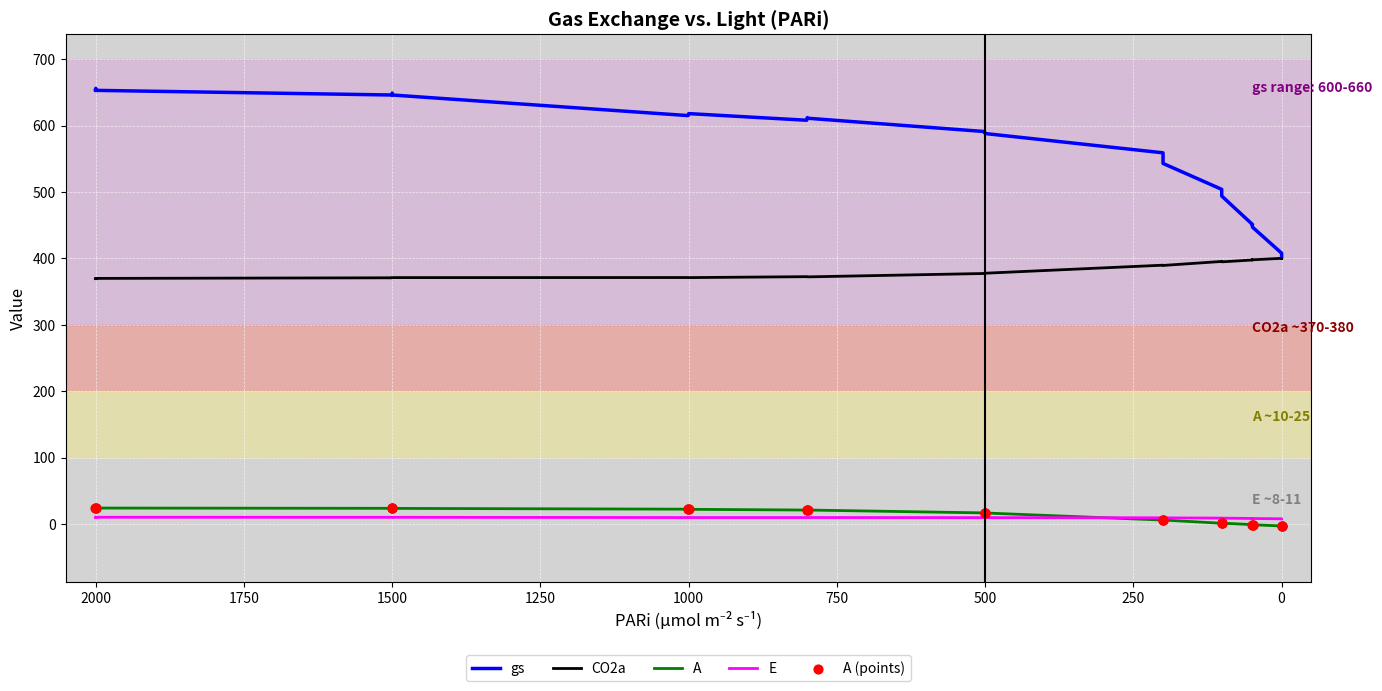

What are all the series names shown in the legend?

gs, CO2a, A, E, A (points)